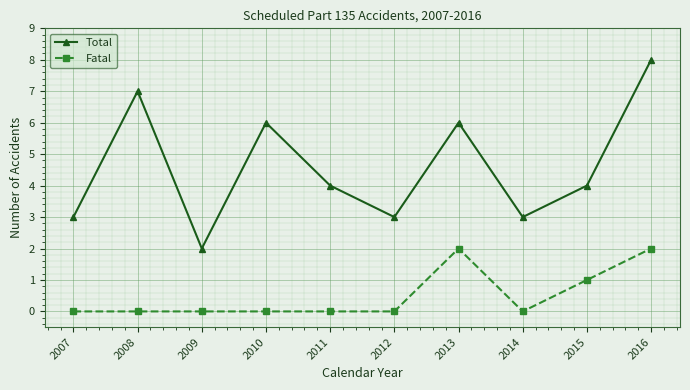

What is the total value across all series at 2008?

7